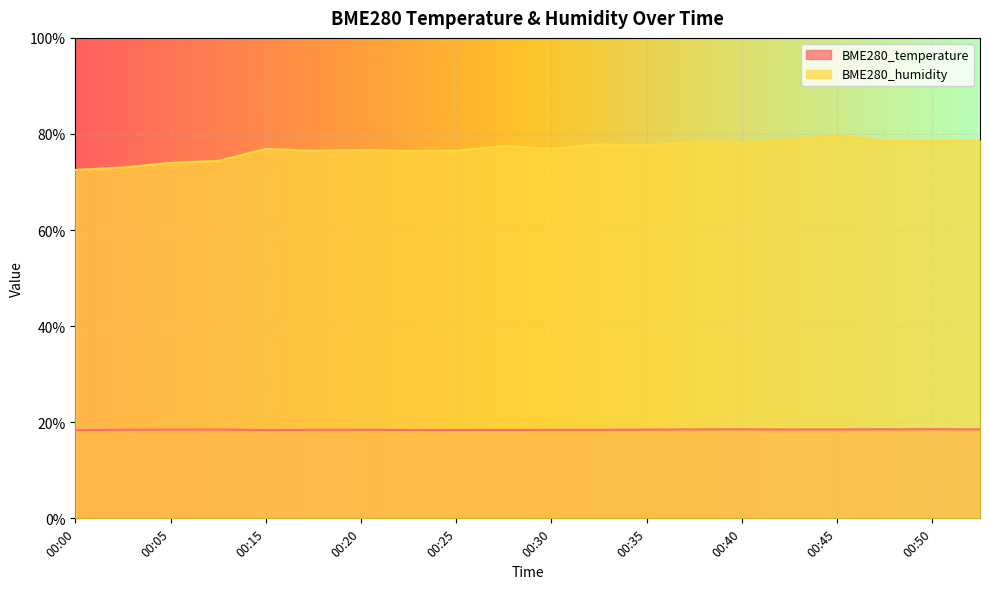

What is the total value across all series at 00:32?

96.3